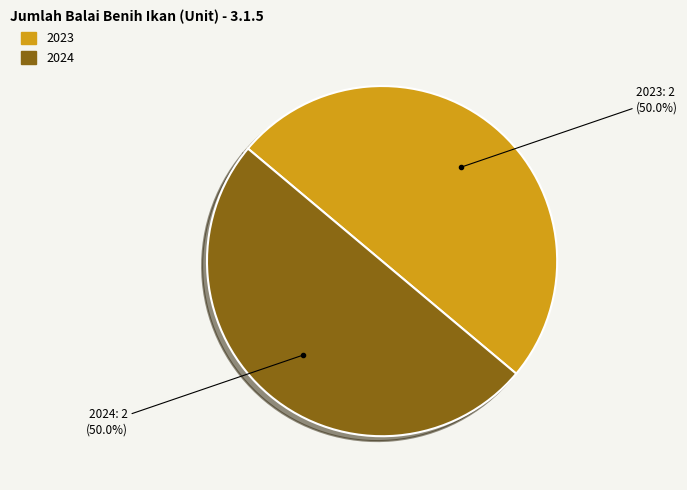

How many segments does this pie chart have?

2